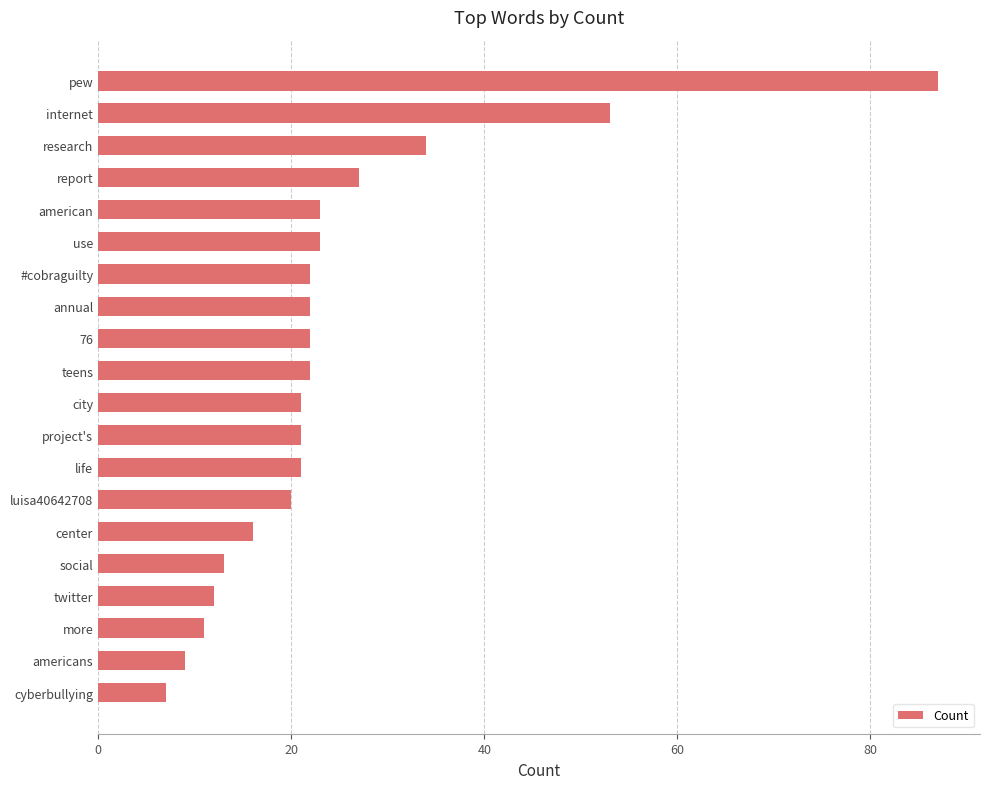

Approximately how many times larger is the value at cyberbullying compared to american?

0.3